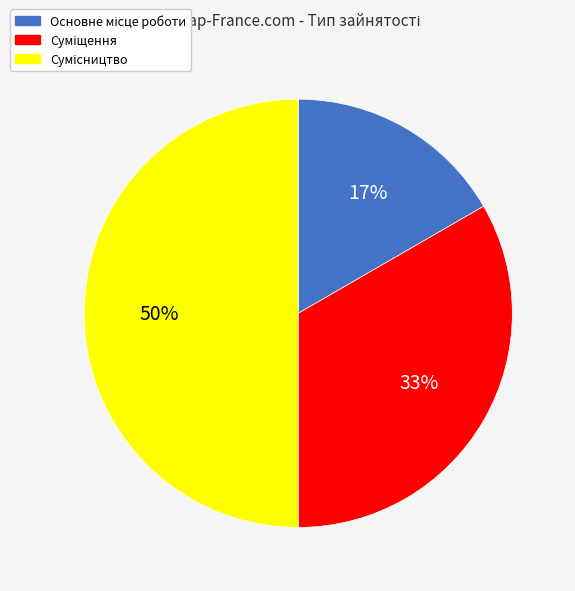

How many slices are in this pie chart?

3